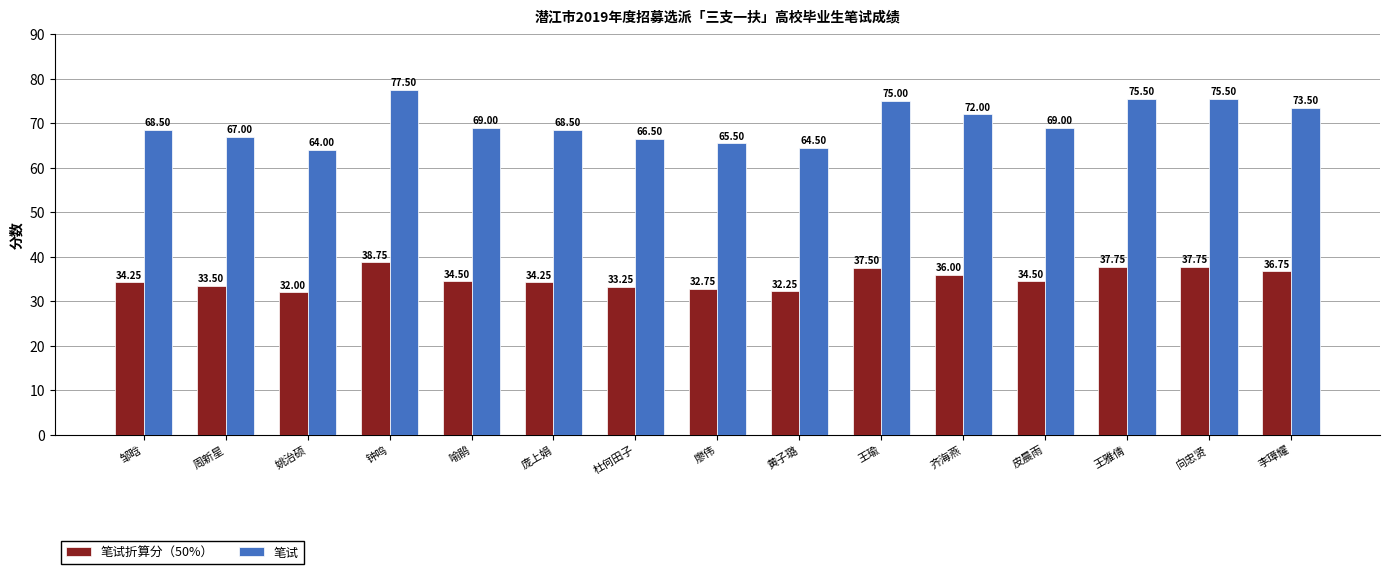

Between 黄子璐 and 皮晨雨, which series saw the biggest shift?

笔试